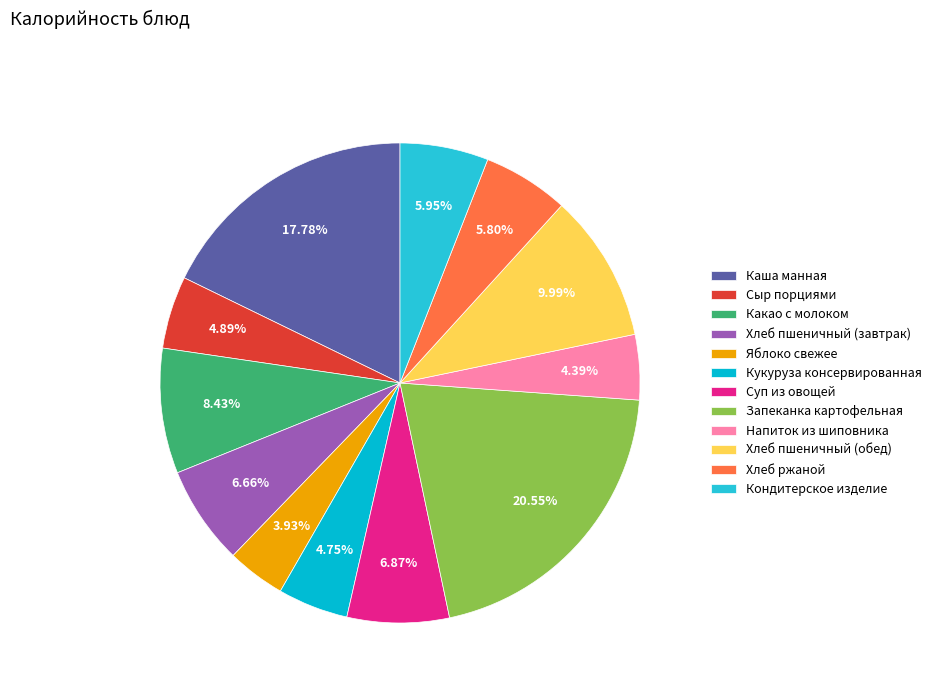

The Какао с молоком slice represents 8% of the pie. True or false?

True